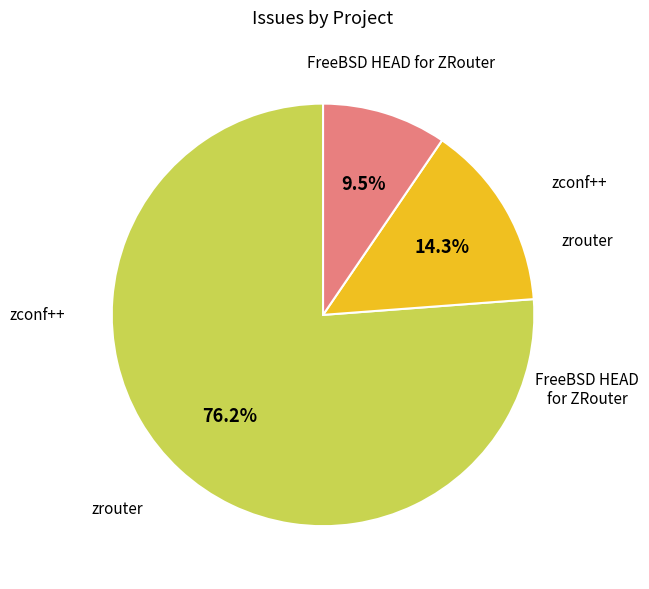

Approximately how many times larger is the value at zconf++ compared to FreeBSD HEAD for ZRouter?

1.5